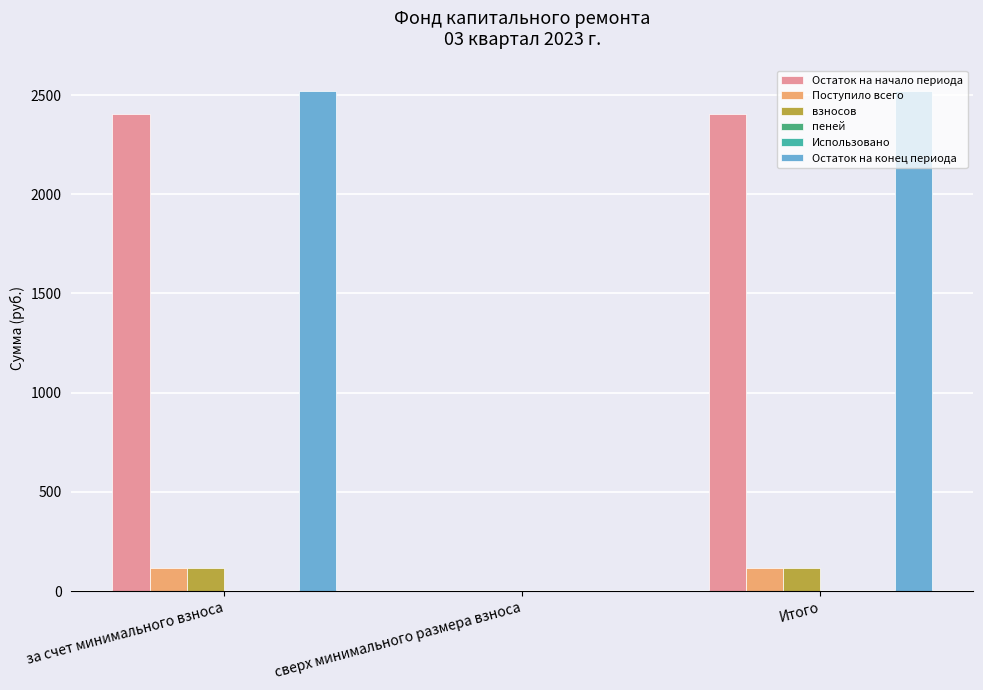

How many groups of bars are there?

3